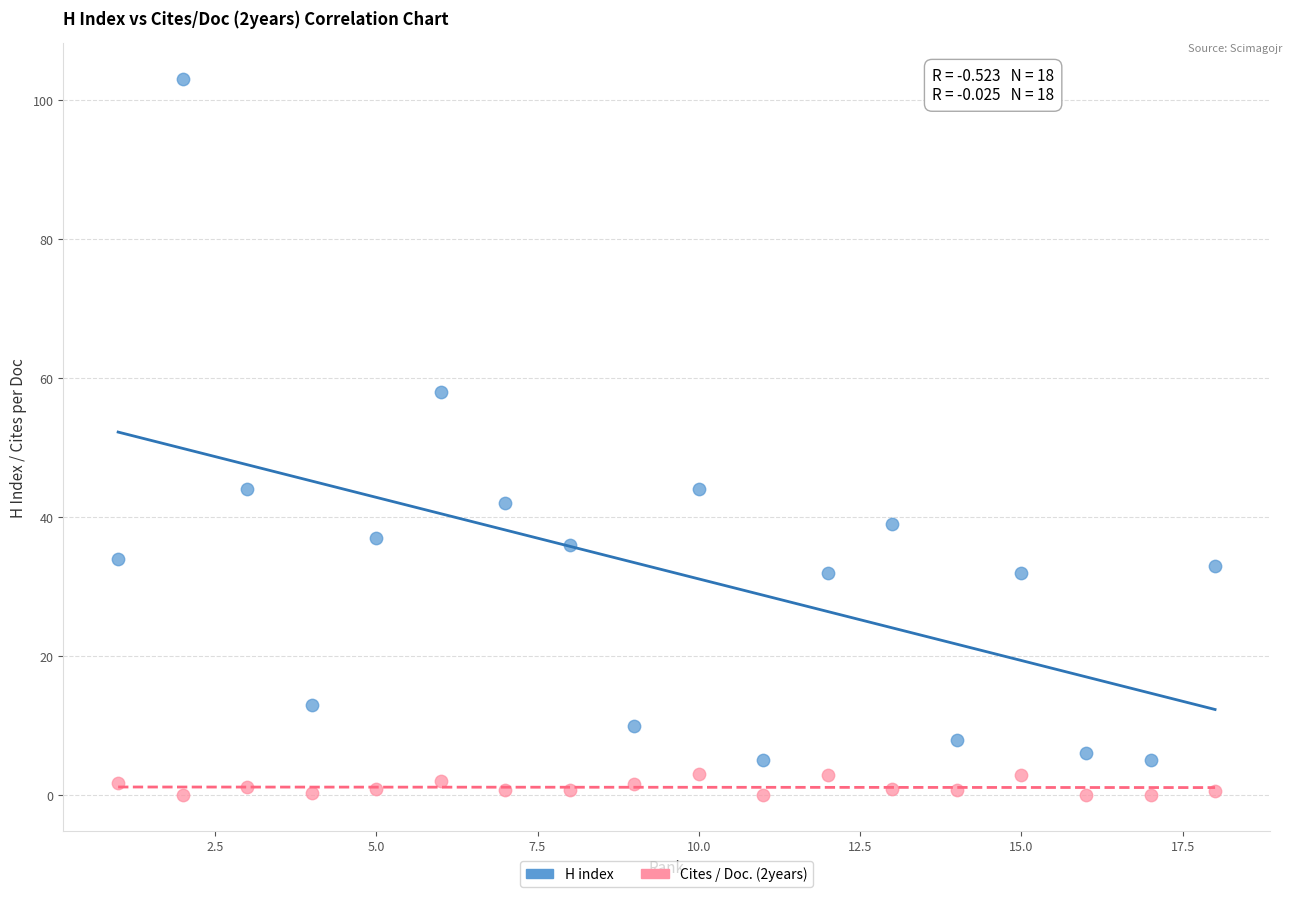

Which series has the widest spread of Y values?

H index